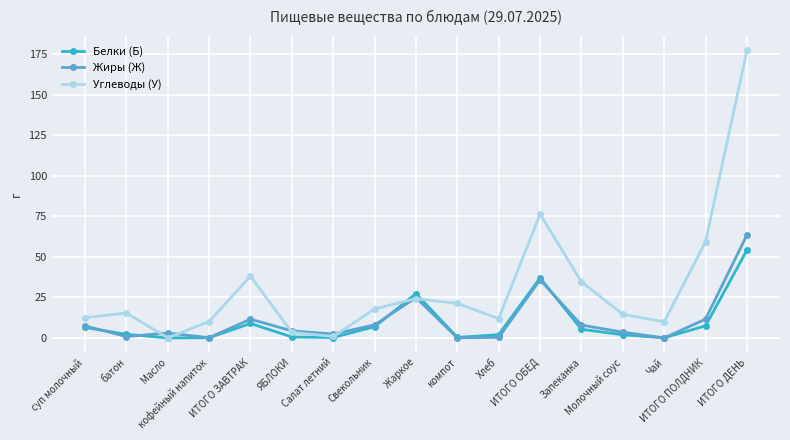

What is the difference between the Углеводы (У) values at Жаркое and Запеканка?

10.4